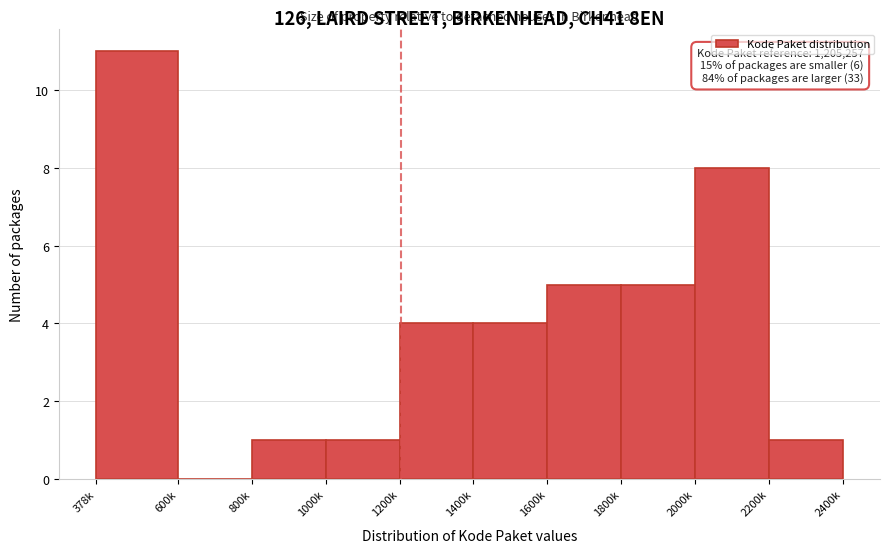

Reading left to right, transcribe all the data shown in this chart.

378k=11	600k=0	800k=1	1000k=1	1200k=4	1400k=4	1600k=5	1800k=5	2000k=8	2200k=1